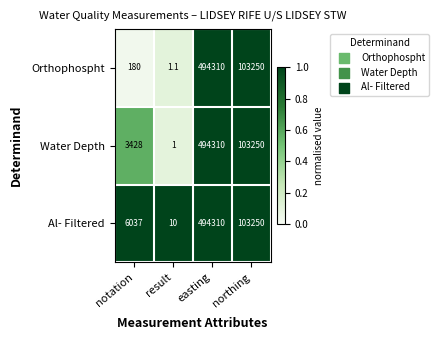

What is the sum of all Orthophospht values?

597741.1